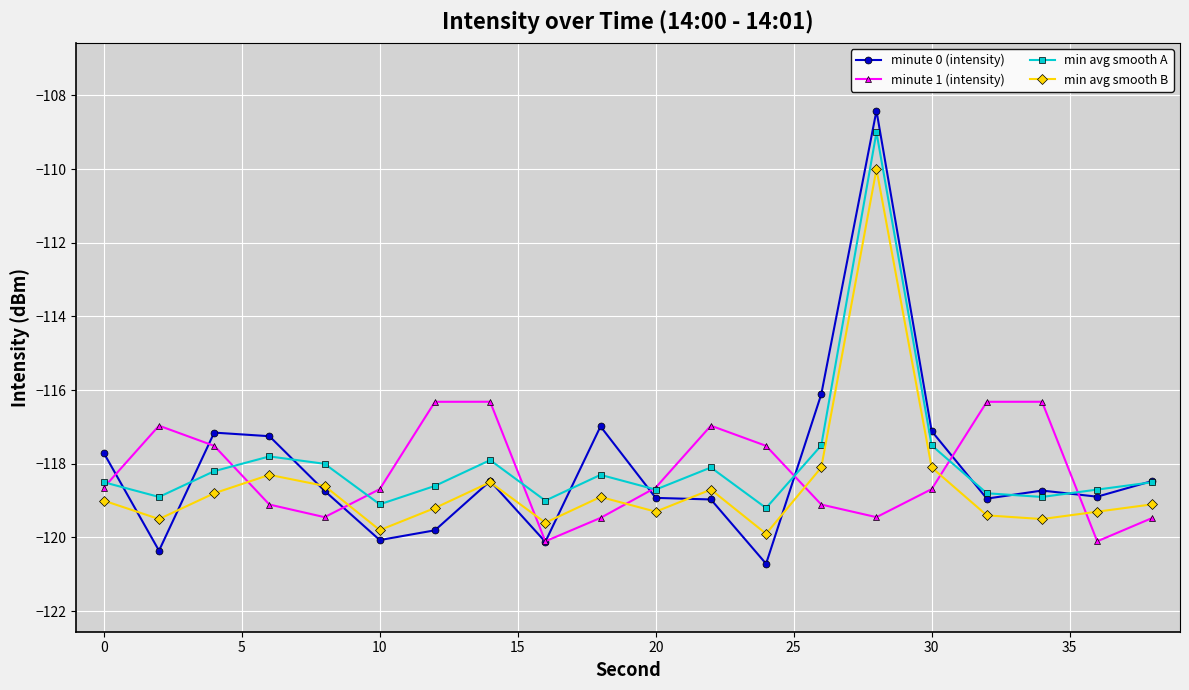

Is this an area chart (filled region under the line)?

No